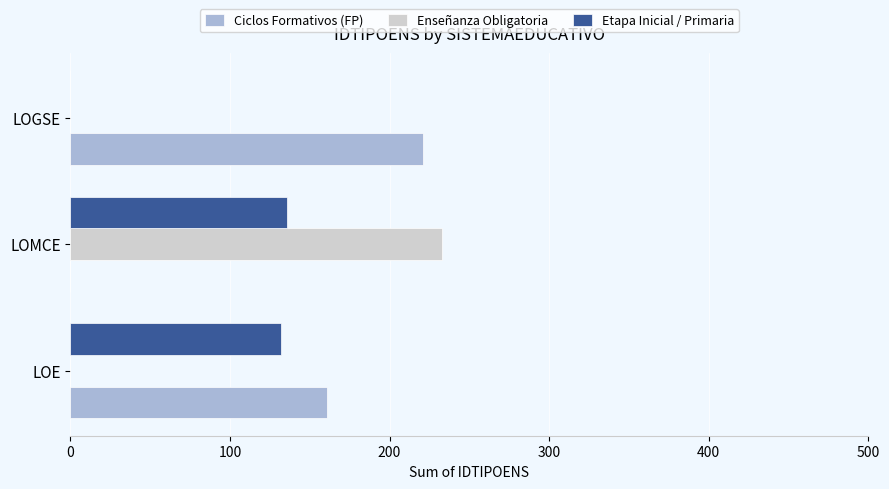

What is the average value of the Etapa Inicial / Primaria series?

89